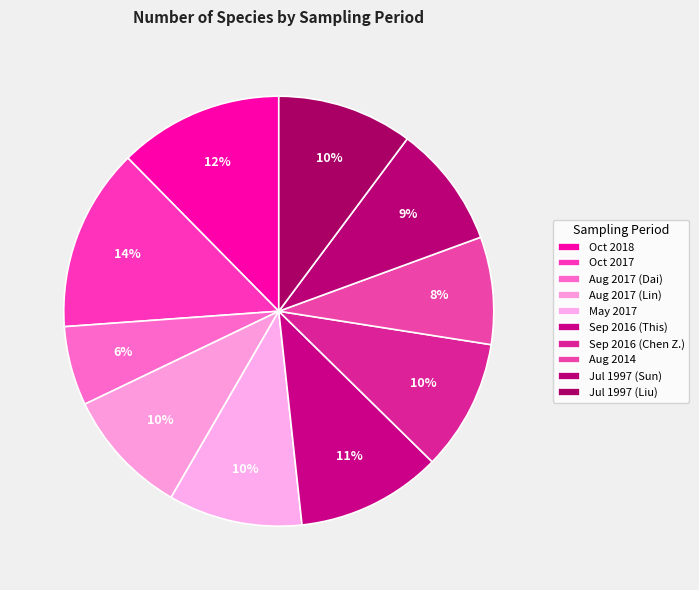

To the nearest percent, what portion does Sep 2016 (Chen Z.) represent?

10%